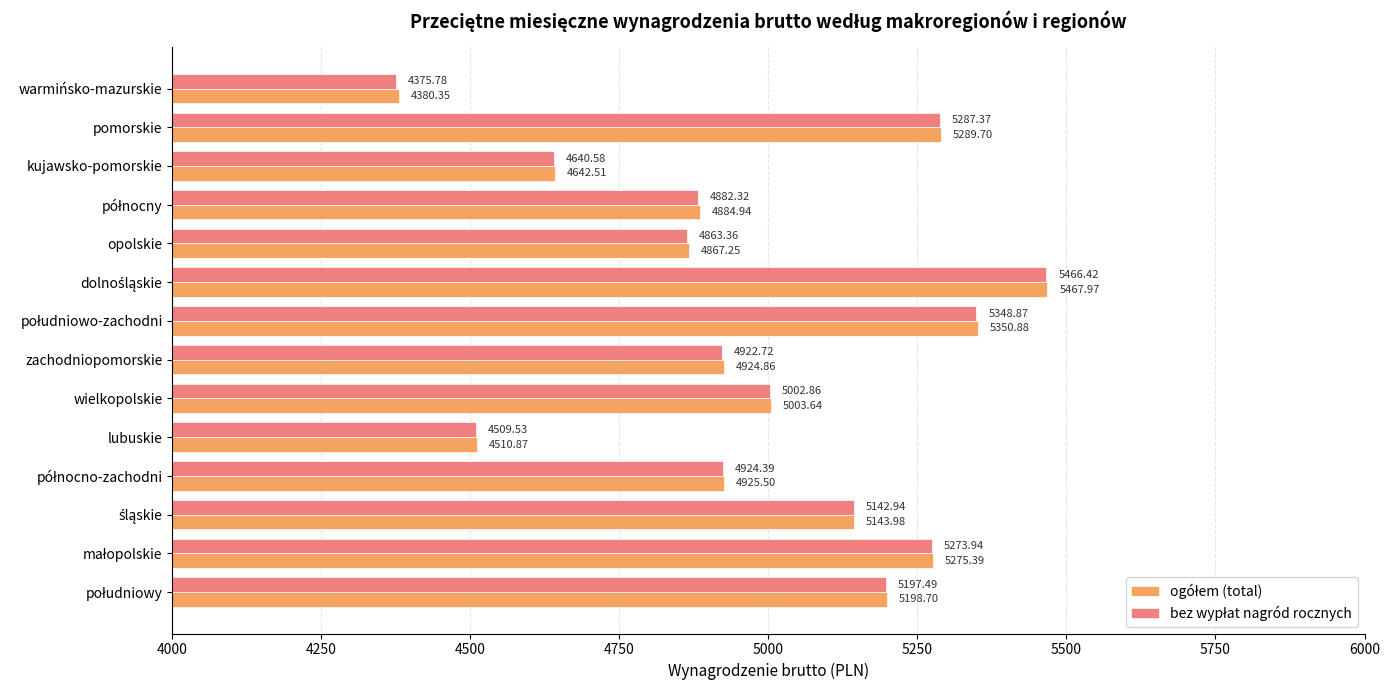

At which category does the chart reach its minimum across all series?

warmińsko-mazurskie